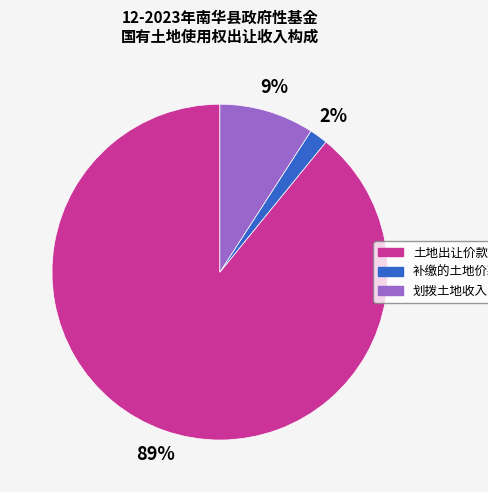

How many segments does this pie chart have?

3